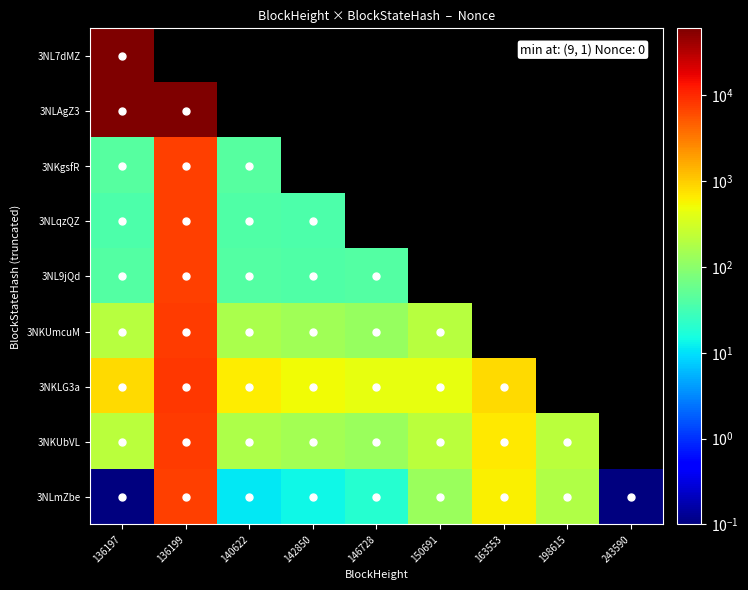

What is the sum of the 3NKUbVL values at 140622 and 136199?

7718.8